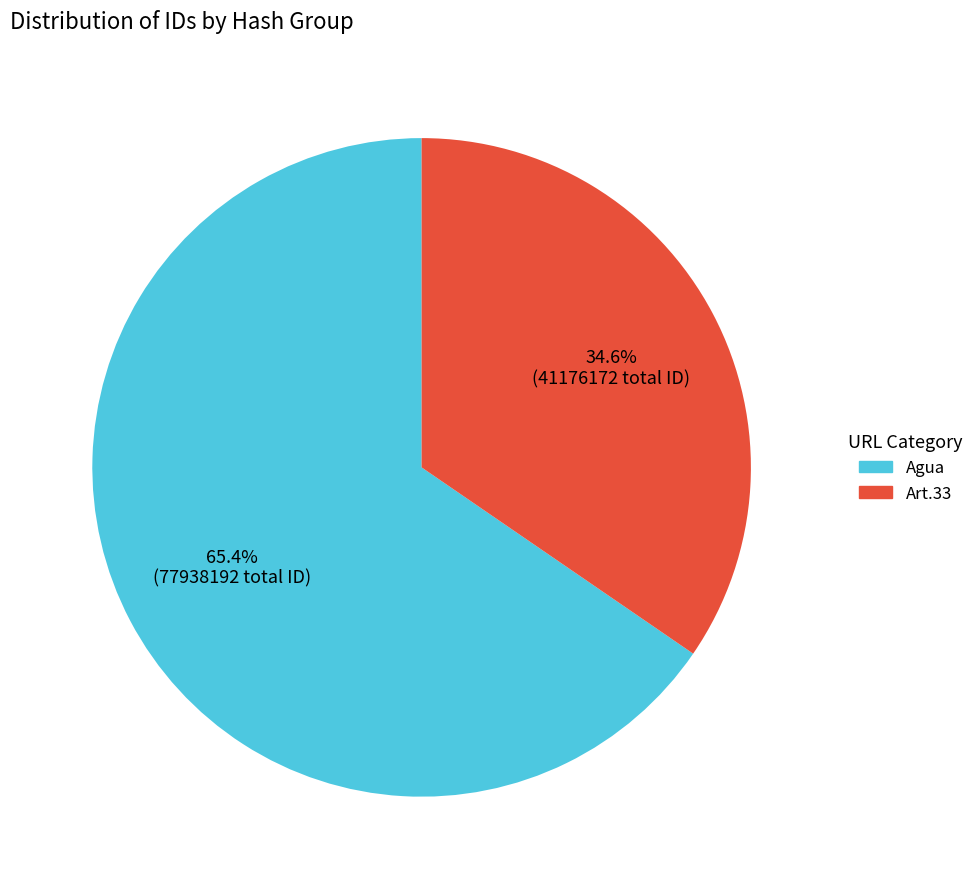

Is there any slice that represents more than half of the pie?

Yes